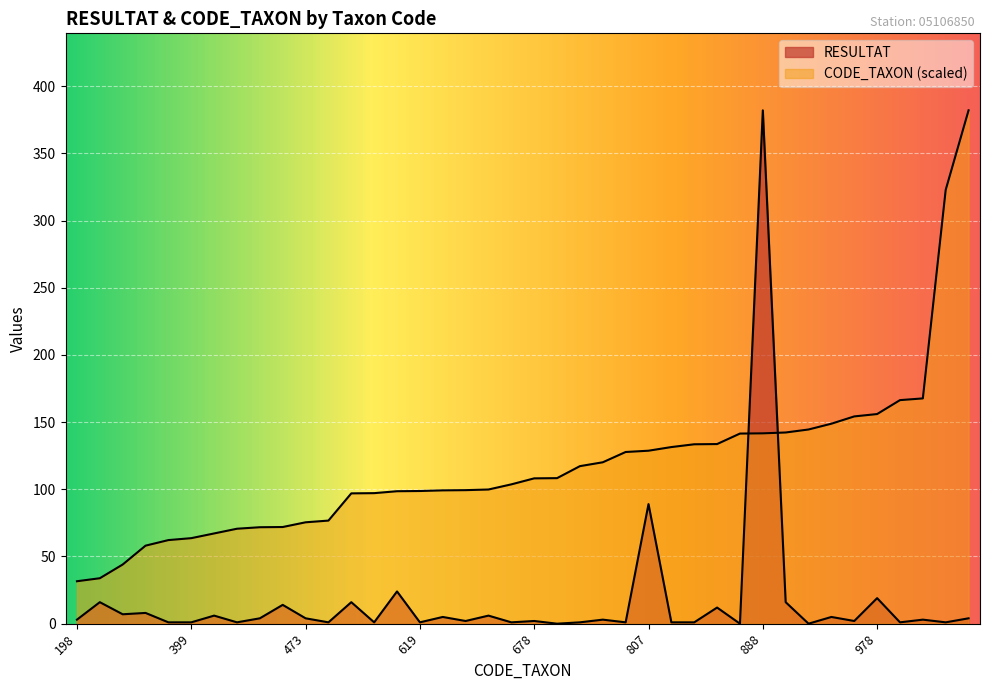

Reading right to left, what are all the values shown in this chart?

RESULTAT: 2395=4.0	2024=1.0	1051=3.0	1043=1.0	978=19.0	967=2.0	933=5.0	906=0.0	892=16.0	888=382.0	887=0.0	838=12.0	837=1.0	824=1.0	807=89.0	801=1.0	753=3.0	735=1.0	679=0.0	678=2.0	650=1.0	626=6.0	623=2.0	622=5.0	619=1.0	618=24.0	609=1.0	608=16.0	481=1.0	473=4.0	451=14.0	450=4.0	443=1.0	421=6.0	399=1.0	390=1.0	364=8.0	276=7.0	212=16.0	198=3.0
CODE_TAXON: 2395=382.0	2024=322.8	1051=167.6	1043=166.4	978=156.0	967=154.2	933=148.8	906=144.5	892=142.3	888=141.6	887=141.5	838=133.7	837=133.5	824=131.4	807=128.7	801=127.8	753=120.1	735=117.2	679=108.3	678=108.1	650=103.7	626=99.8	623=99.4	622=99.2	619=98.7	618=98.6	609=97.1	608=97.0	481=76.7	473=75.4	451=71.9	450=71.8	443=70.7	421=67.1	399=63.6	390=62.2	364=58.1	276=44.0	212=33.8	198=31.6